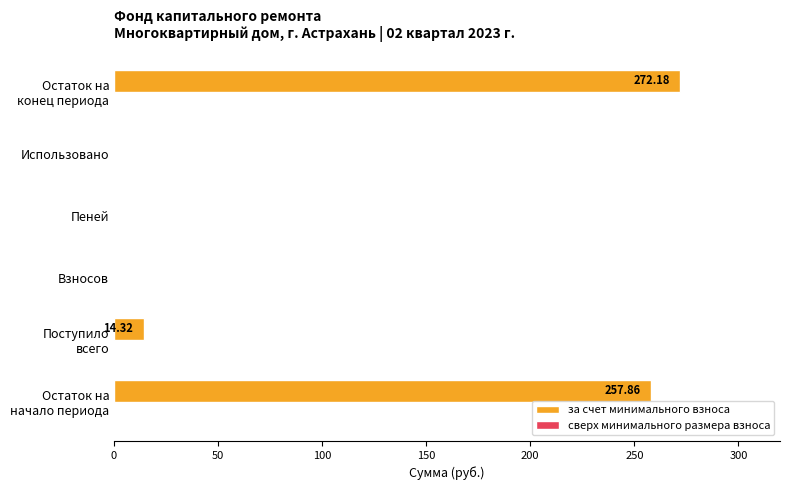

What is the sum of all values?

544.4